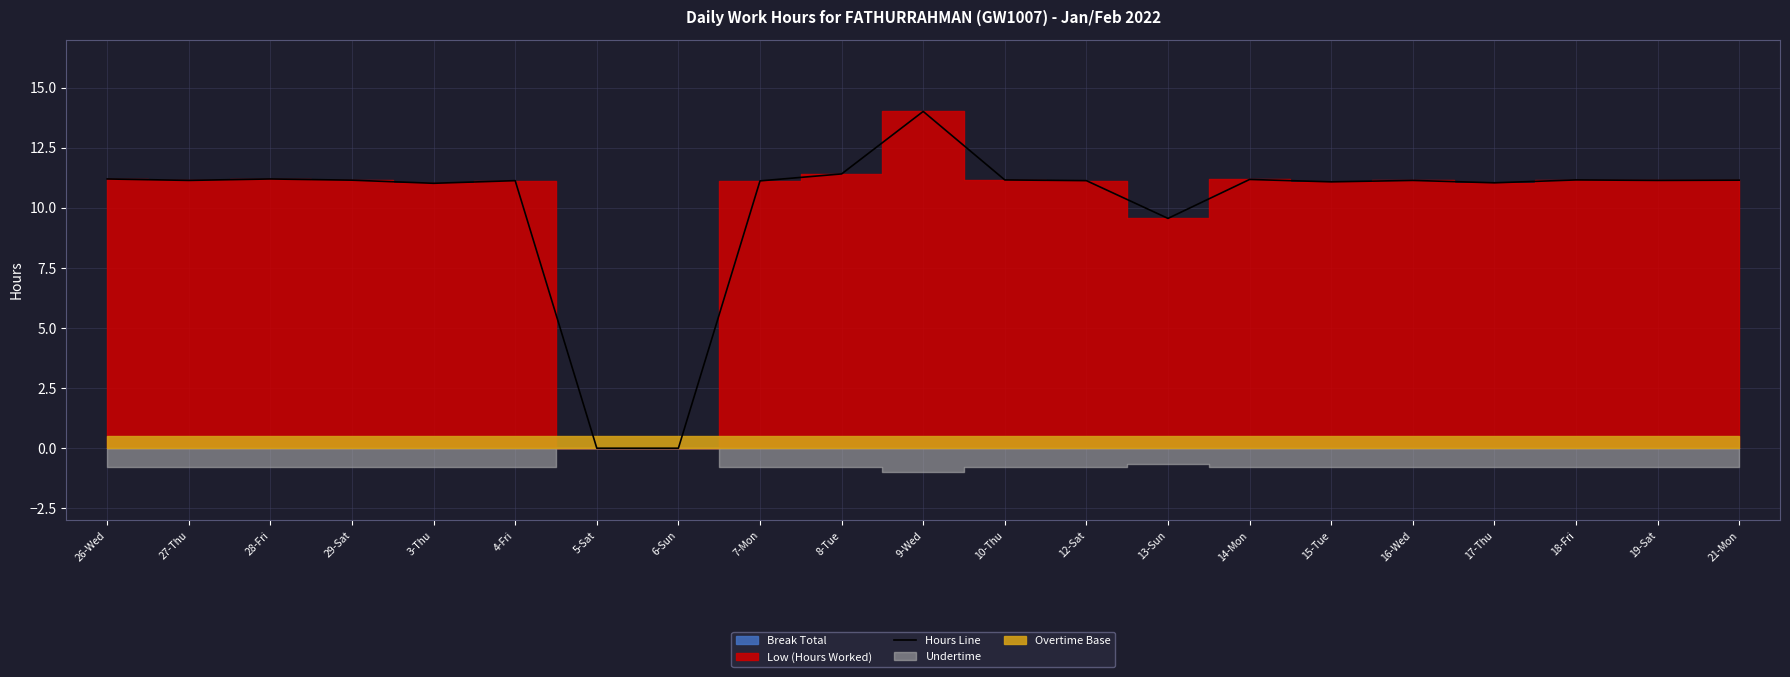

What is the label of the 12th point from the right?

8-Tue